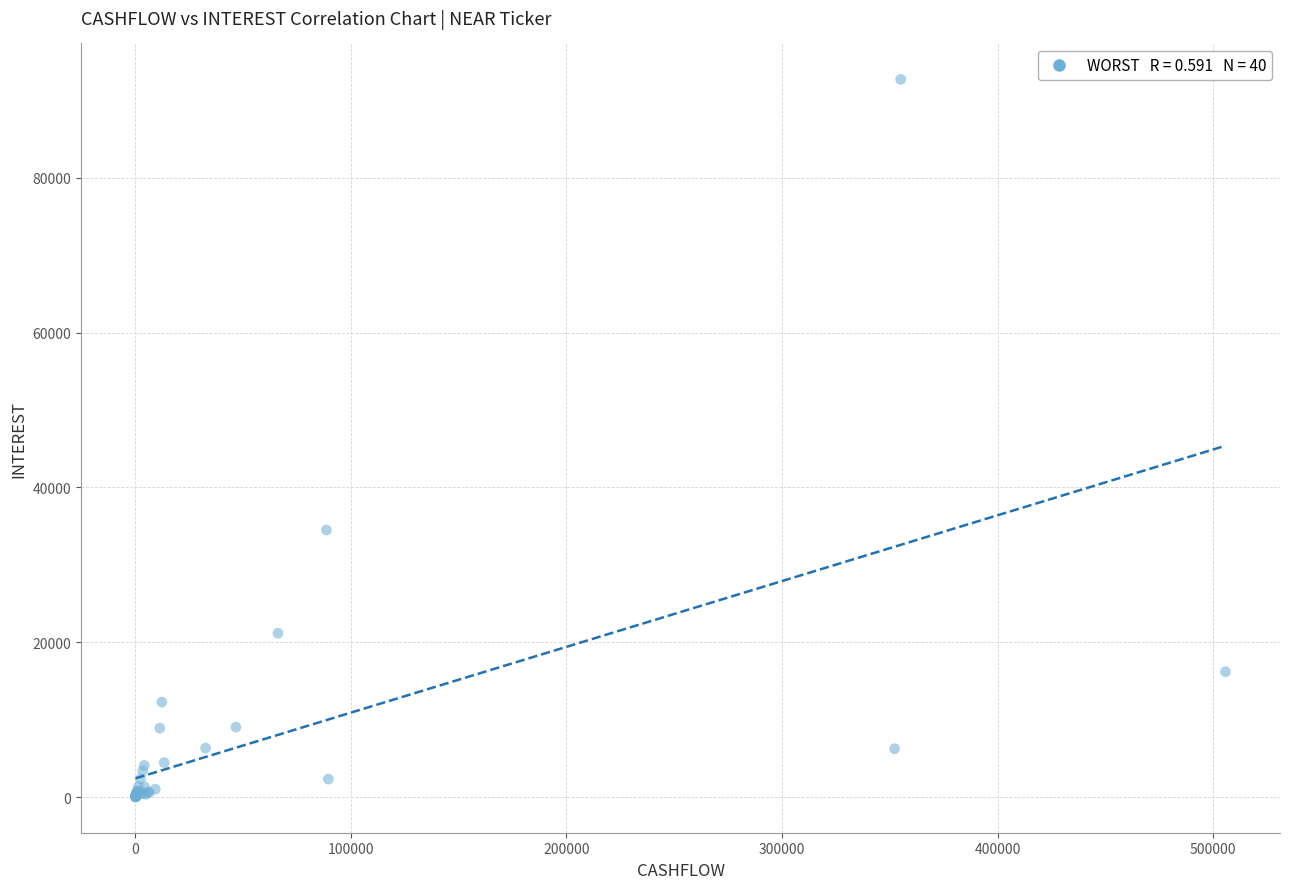

What Y value in the scatter plot is closest to 46377?

34508.6